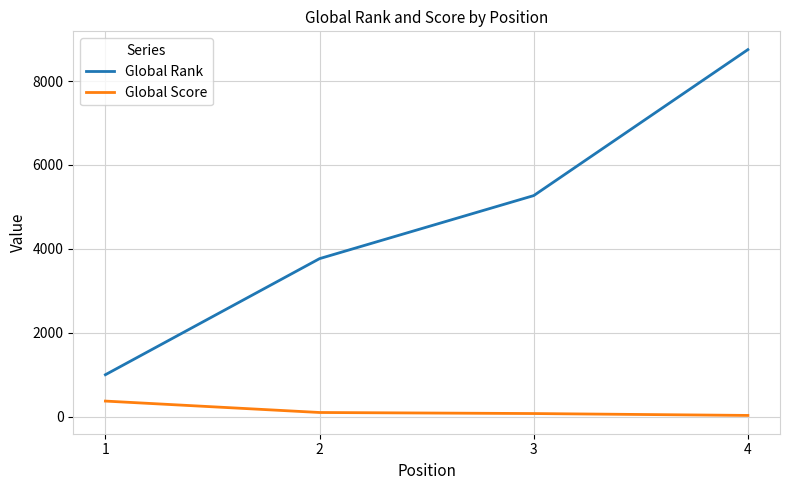

What are all the series names shown in the legend?

Global Rank, Global Score